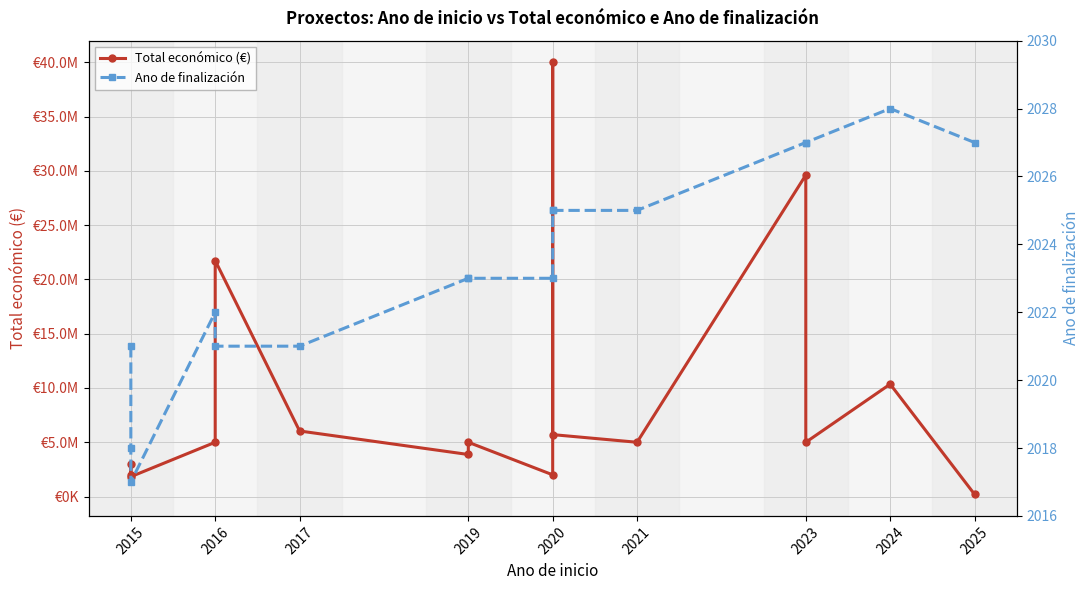

What is the difference between the maximum and minimum values in the Total económico (€) series?

39793359